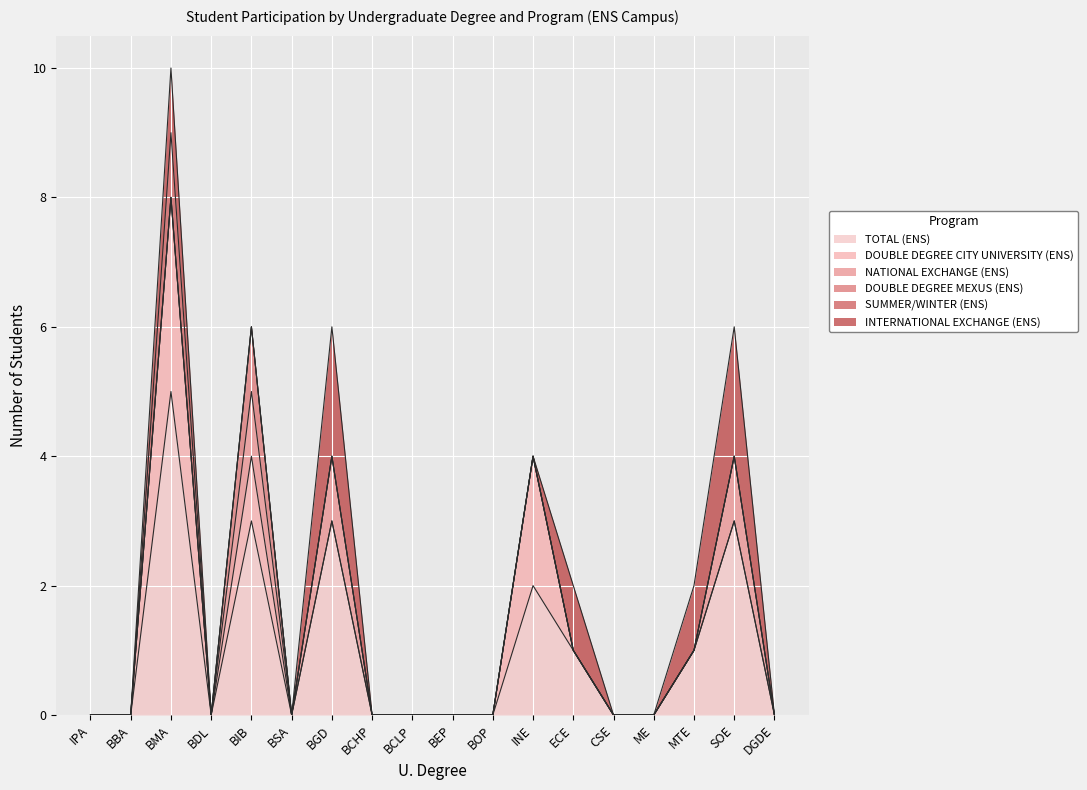

Which category has the highest value in the DOUBLE DEGREE MEXUS (ENS) series?

BIB